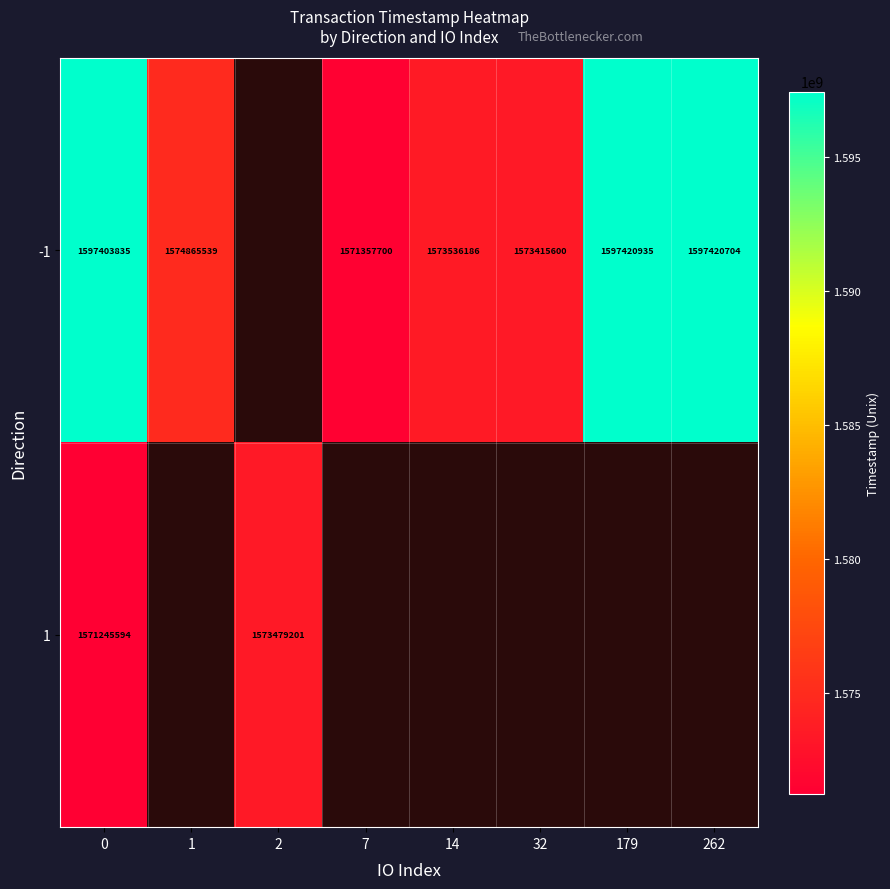

What is the minimum value shown in the chart?

1571245594.0